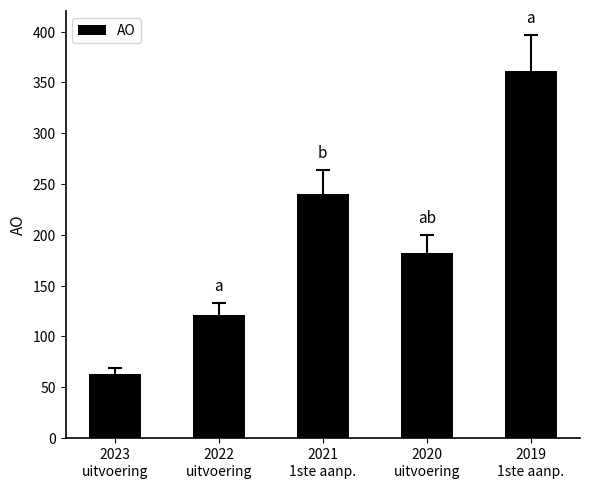

What is the difference between the second highest and second lowest values?

119